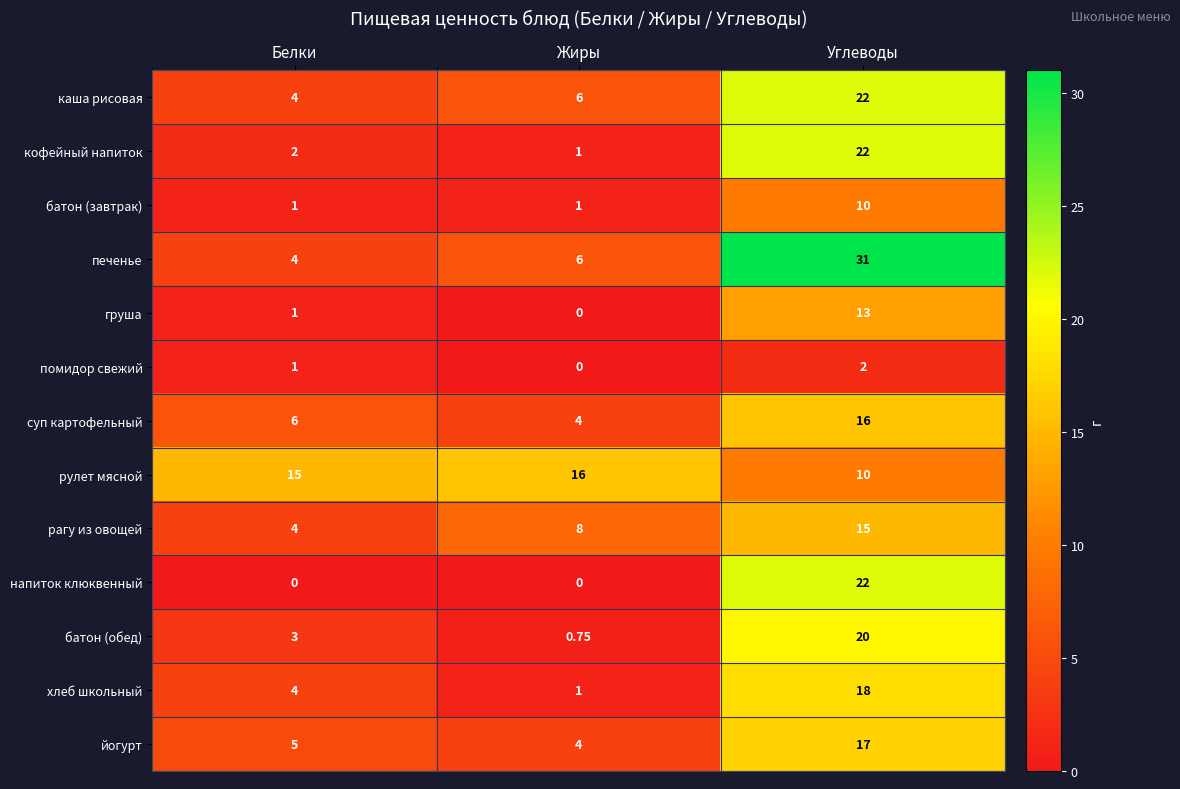

Where is хлеб школьный nearest to the value 9?

Белки